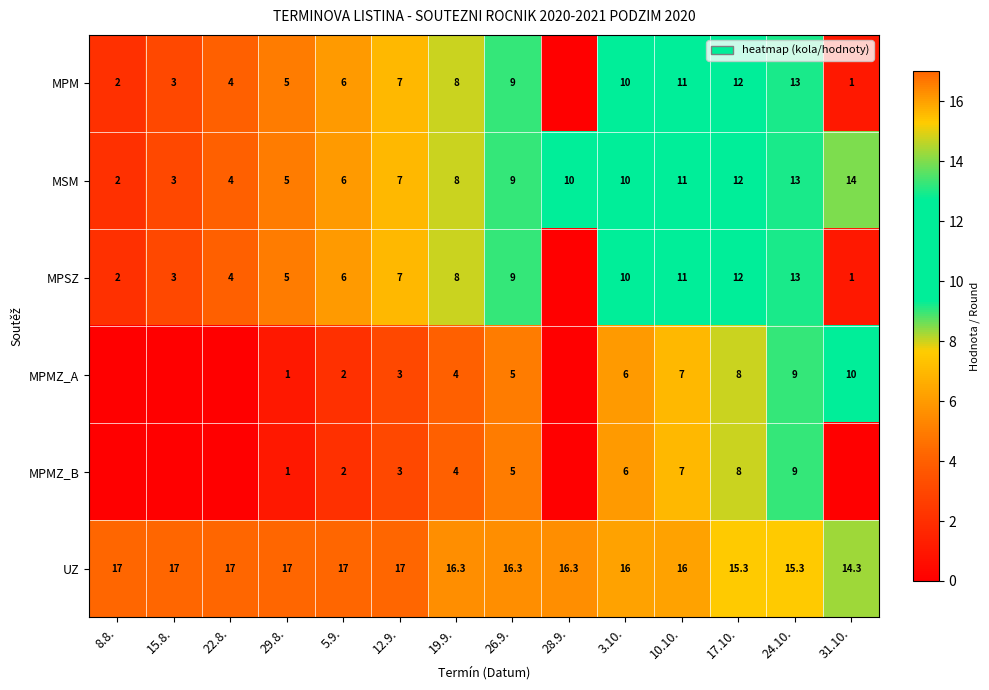

Between 19.9. and 26.9., which is larger?

26.9.